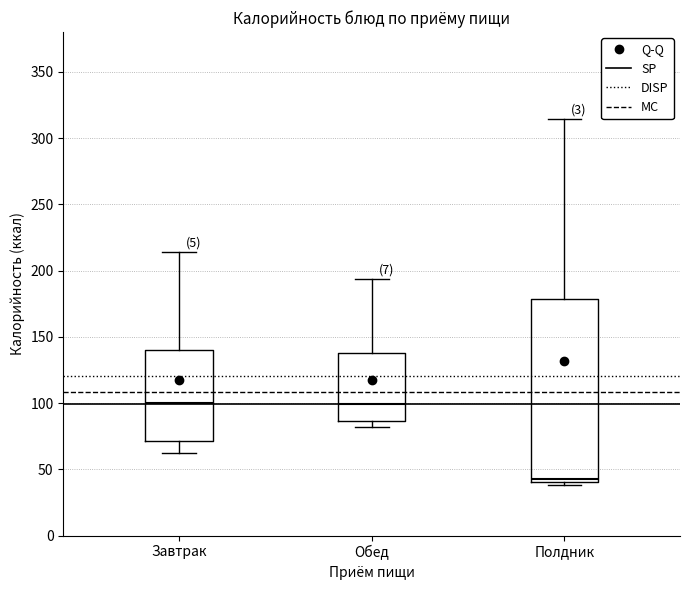

Where does the upper whisker of the box for Полдник end on the y-axis? The values are not printed on the chart, so give them approximately, as read against the axis.

315